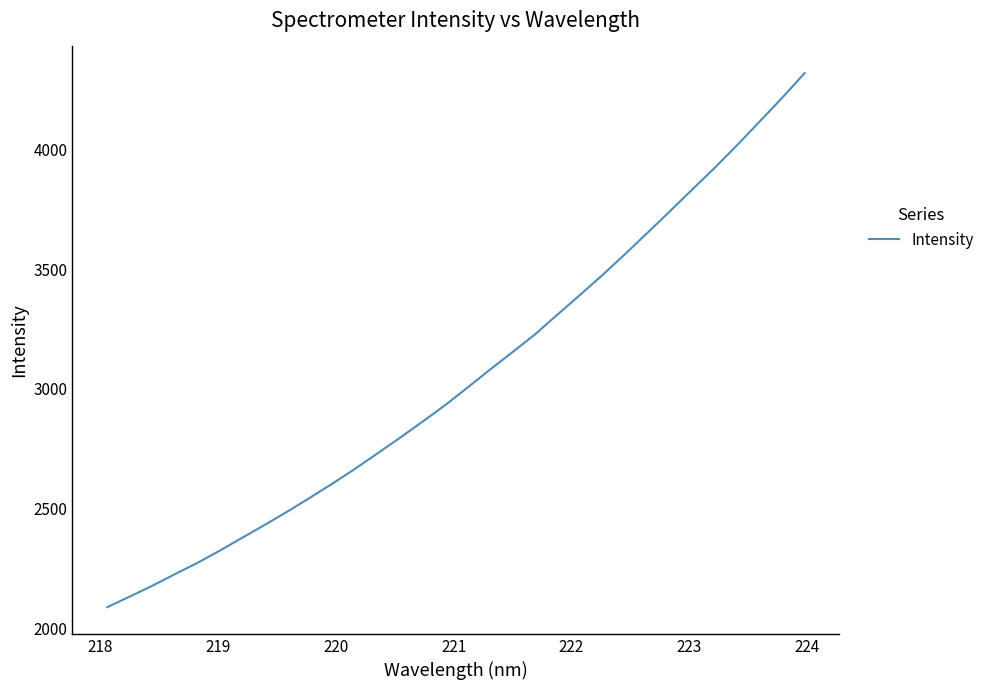

What is the maximum value shown in the chart?

4317.7